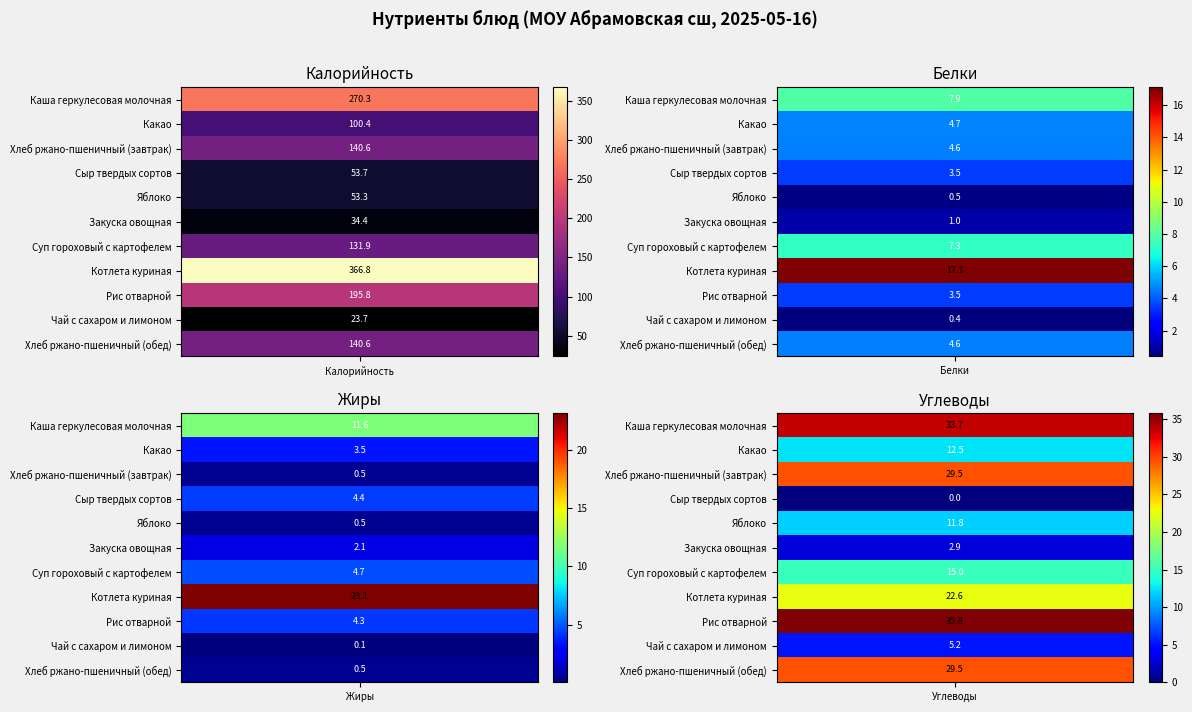

What is the difference between the Каша геркулесовая молочная values at 3 and 0?

236.6